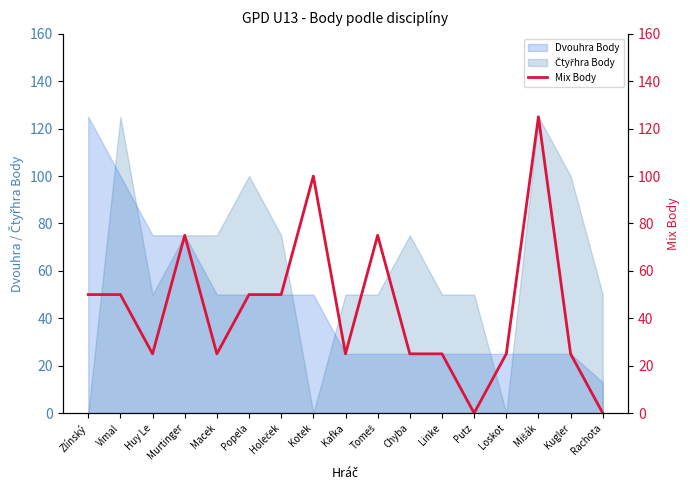

What is the greatest value displayed?

125